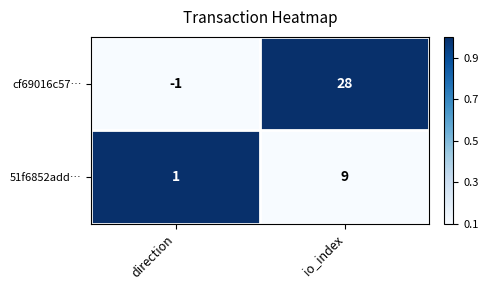

What is the difference between the maximum and minimum values in the 51f6852add… series?

8